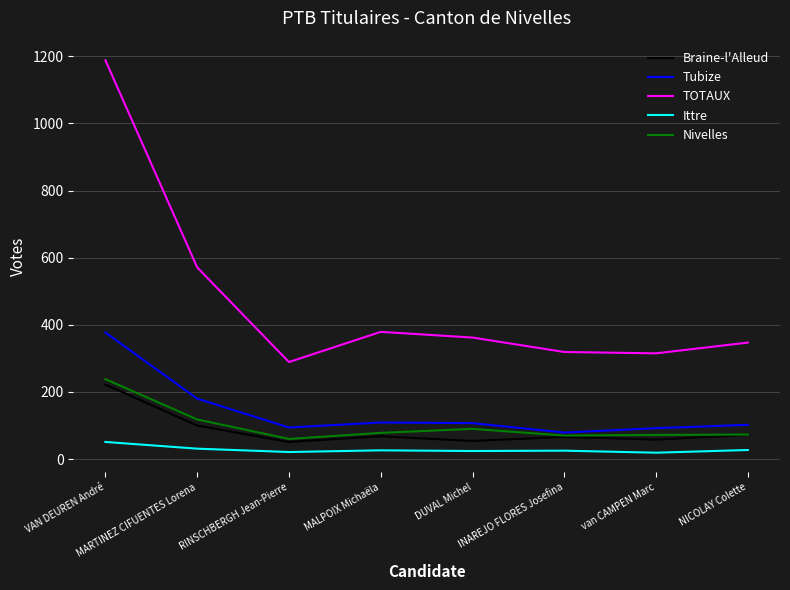

What is the minimum value shown in the chart?

19